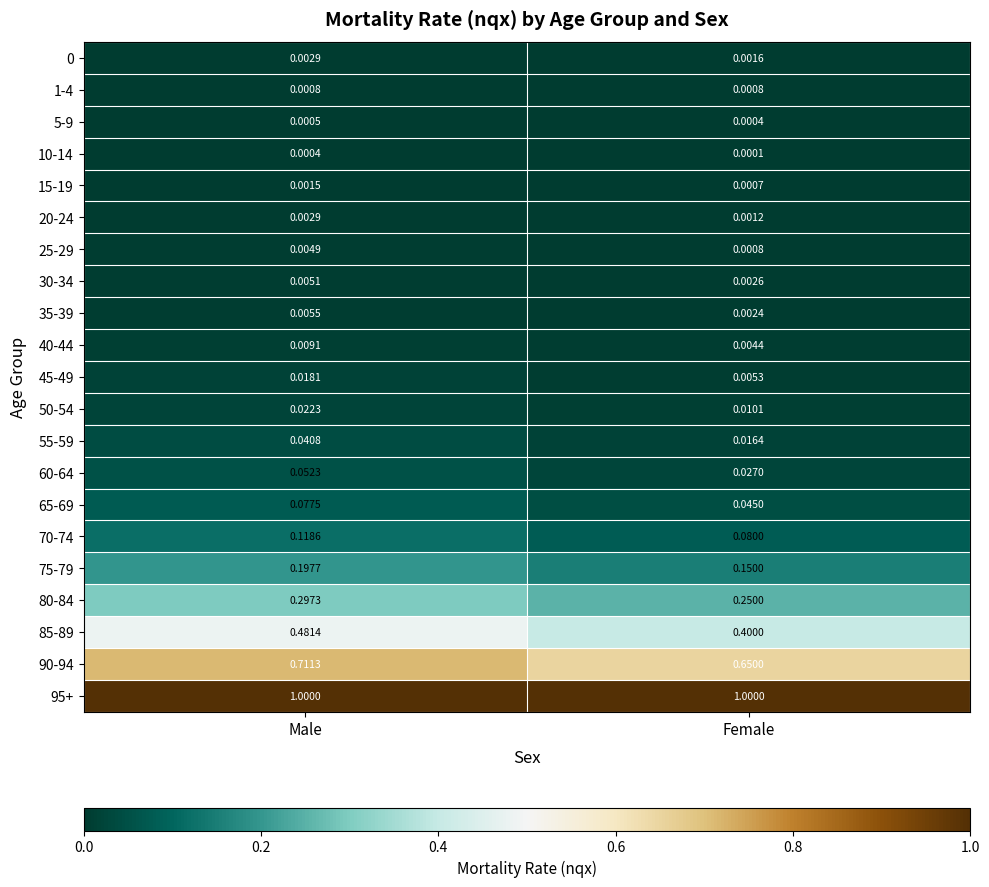

Which series has the largest range (max minus min)?

85-89